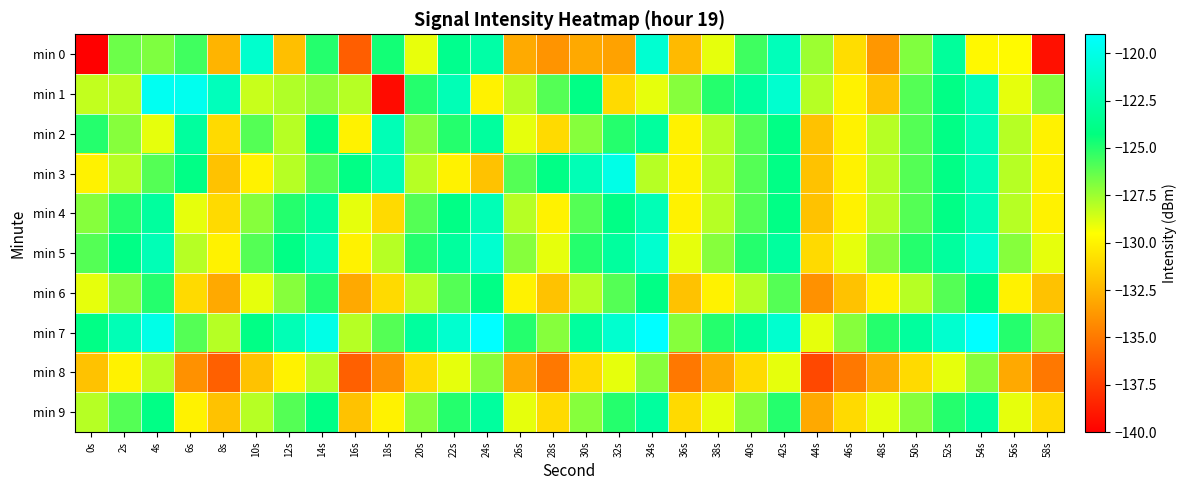

Reading left to right, transcribe all the data shown in this chart.

min 0: 0s=-219.3	2s=-126.5	4s=-126.9	6s=-125.6	8s=-132.5	10s=-121.1	12s=-132.1	14s=-125.0	16s=-136.1	18s=-124.6	20s=-129.0	22s=-123.6	24s=-122.7	26s=-133.0	28s=-133.9	30s=-133.0	32s=-133.3	34s=-120.9	36s=-132.3	38s=-129.0	40s=-125.5	42s=-121.8	44s=-127.5	46s=-130.9	48s=-133.7	50s=-126.9	52s=-123.1	54s=-129.8	56s=-129.7	58s=-139.3
min 1: 0s=-128.2	2s=-128.1	4s=-119.5	6s=-119.7	8s=-121.8	10s=-128.4	12s=-127.9	14s=-127.2	16s=-128.0	18s=-139.5	20s=-125.0	22s=-122.0	24s=-130.0	26s=-128.0	28s=-126.0	30s=-124.0	32s=-131.0	34s=-129.0	36s=-127.0	38s=-125.0	40s=-123.0	42s=-121.0	44s=-128.0	46s=-130.0	48s=-132.0	50s=-126.0	52s=-124.0	54s=-122.0	56s=-129.0	58s=-127.0
min 2: 0s=-125.0	2s=-127.0	4s=-129.0	6s=-123.0	8s=-131.0	10s=-126.0	12s=-128.0	14s=-124.0	16s=-130.0	18s=-122.0	20s=-127.0	22s=-125.0	24s=-123.0	26s=-129.0	28s=-131.0	30s=-127.0	32s=-125.0	34s=-123.0	36s=-130.0	38s=-128.0	40s=-126.0	42s=-124.0	44s=-132.0	46s=-130.0	48s=-128.0	50s=-126.0	52s=-124.0	54s=-122.0	56s=-128.0	58s=-130.0
min 3: 0s=-130.0	2s=-128.0	4s=-126.0	6s=-124.0	8s=-132.0	10s=-130.0	12s=-128.0	14s=-126.0	16s=-124.0	18s=-122.0	20s=-128.0	22s=-130.0	24s=-132.0	26s=-126.0	28s=-124.0	30s=-122.0	32s=-120.0	34s=-128.0	36s=-130.0	38s=-128.0	40s=-126.0	42s=-124.0	44s=-132.0	46s=-130.0	48s=-128.0	50s=-126.0	52s=-124.0	54s=-122.0	56s=-128.0	58s=-130.0
min 4: 0s=-127.0	2s=-125.0	4s=-123.0	6s=-129.0	8s=-131.0	10s=-127.0	12s=-125.0	14s=-123.0	16s=-129.0	18s=-131.0	20s=-126.0	22s=-124.0	24s=-122.0	26s=-128.0	28s=-130.0	30s=-126.0	32s=-124.0	34s=-122.0	36s=-130.0	38s=-128.0	40s=-126.0	42s=-124.0	44s=-132.0	46s=-130.0	48s=-128.0	50s=-126.0	52s=-124.0	54s=-122.0	56s=-128.0	58s=-130.0
min 5: 0s=-126.0	2s=-124.0	4s=-122.0	6s=-128.0	8s=-130.0	10s=-126.0	12s=-124.0	14s=-122.0	16s=-130.0	18s=-128.0	20s=-125.0	22s=-123.0	24s=-121.0	26s=-127.0	28s=-129.0	30s=-125.0	32s=-123.0	34s=-121.0	36s=-129.0	38s=-127.0	40s=-125.0	42s=-123.0	44s=-131.0	46s=-129.0	48s=-127.0	50s=-125.0	52s=-123.0	54s=-121.0	56s=-127.0	58s=-129.0
min 6: 0s=-129.0	2s=-127.0	4s=-125.0	6s=-131.0	8s=-133.0	10s=-129.0	12s=-127.0	14s=-125.0	16s=-133.0	18s=-131.0	20s=-128.0	22s=-126.0	24s=-124.0	26s=-130.0	28s=-132.0	30s=-128.0	32s=-126.0	34s=-124.0	36s=-132.0	38s=-130.0	40s=-128.0	42s=-126.0	44s=-134.0	46s=-132.0	48s=-130.0	50s=-128.0	52s=-126.0	54s=-124.0	56s=-130.0	58s=-132.0
min 7: 0s=-124.0	2s=-122.0	4s=-120.0	6s=-126.0	8s=-128.0	10s=-124.0	12s=-122.0	14s=-120.0	16s=-128.0	18s=-126.0	20s=-123.0	22s=-121.0	24s=-119.0	26s=-125.0	28s=-127.0	30s=-123.0	32s=-121.0	34s=-119.0	36s=-127.0	38s=-125.0	40s=-123.0	42s=-121.0	44s=-129.0	46s=-127.0	48s=-125.0	50s=-123.0	52s=-121.0	54s=-119.0	56s=-125.0	58s=-127.0
min 8: 0s=-132.0	2s=-130.0	4s=-128.0	6s=-134.0	8s=-136.0	10s=-132.0	12s=-130.0	14s=-128.0	16s=-136.0	18s=-134.0	20s=-131.0	22s=-129.0	24s=-127.0	26s=-133.0	28s=-135.0	30s=-131.0	32s=-129.0	34s=-127.0	36s=-135.0	38s=-133.0	40s=-131.0	42s=-129.0	44s=-137.0	46s=-135.0	48s=-133.0	50s=-131.0	52s=-129.0	54s=-127.0	56s=-133.0	58s=-135.0
min 9: 0s=-128.0	2s=-126.0	4s=-124.0	6s=-130.0	8s=-132.0	10s=-128.0	12s=-126.0	14s=-124.0	16s=-132.0	18s=-130.0	20s=-127.0	22s=-125.0	24s=-123.0	26s=-129.0	28s=-131.0	30s=-127.0	32s=-125.0	34s=-123.0	36s=-131.0	38s=-129.0	40s=-127.0	42s=-125.0	44s=-133.0	46s=-131.0	48s=-129.0	50s=-127.0	52s=-125.0	54s=-123.0	56s=-129.0	58s=-131.0